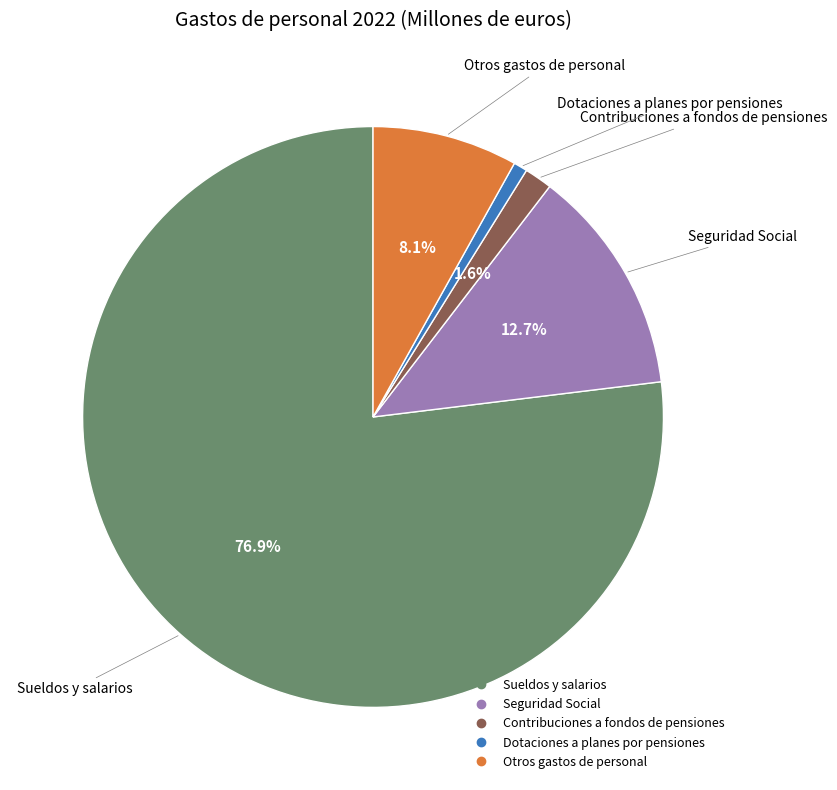

What percentage is the Sueldos y salarios slice, to the nearest percent?

77%